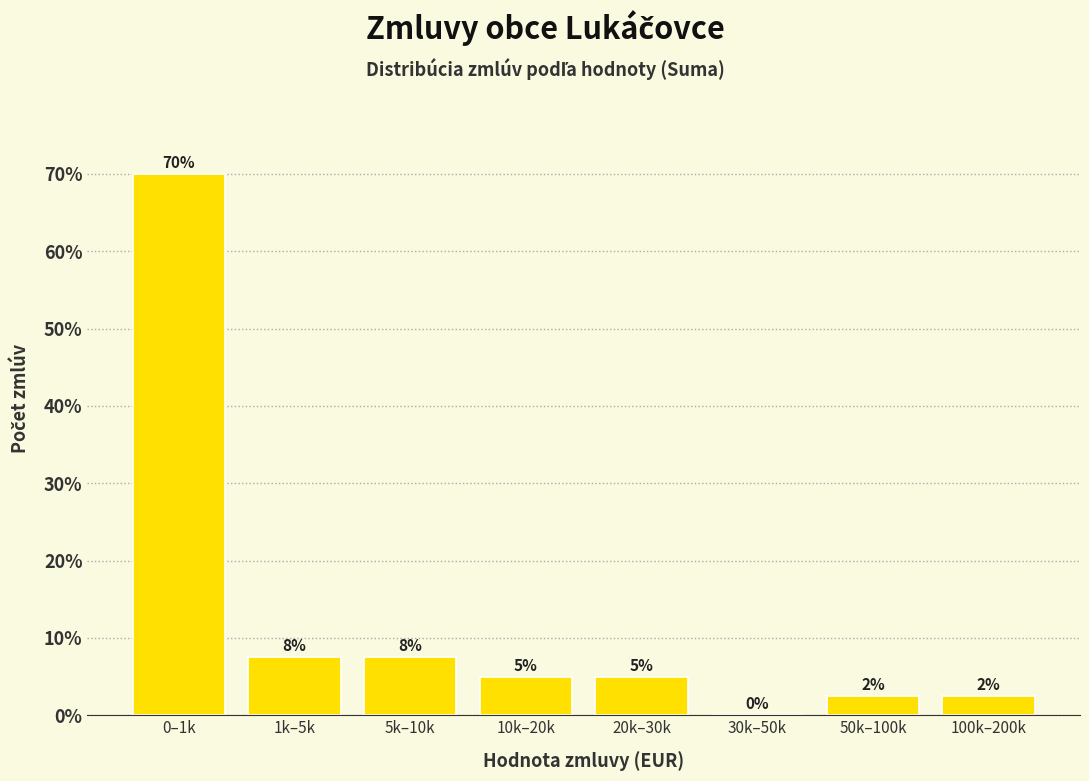

Between 20k–30k and 0–1k, which is larger?

0–1k